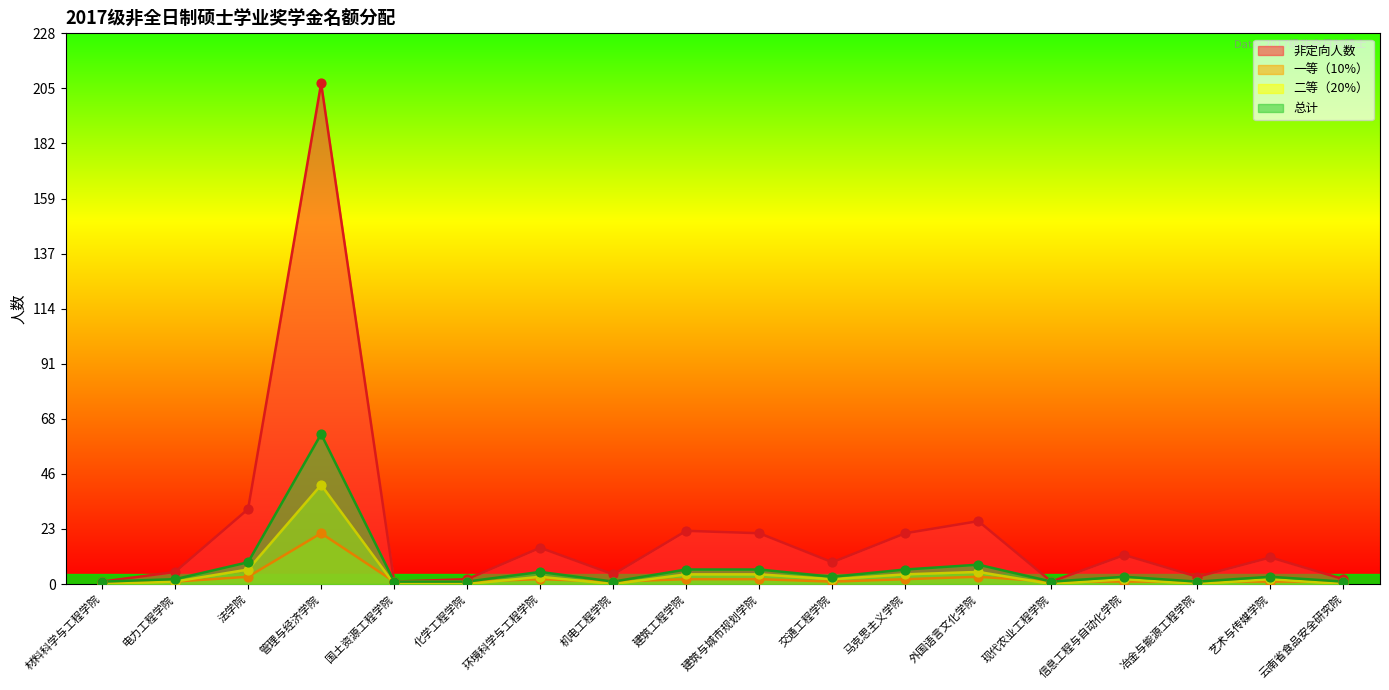

At how many categories does at least one series exceed 168?

1